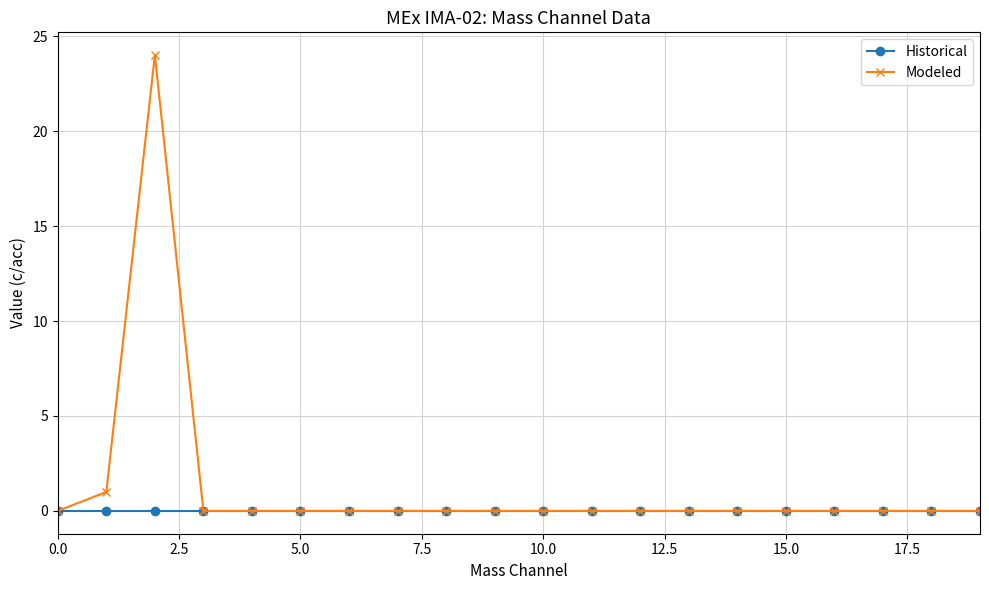

Rank the series by their average value, from highest to lowest.

Modeled, Historical